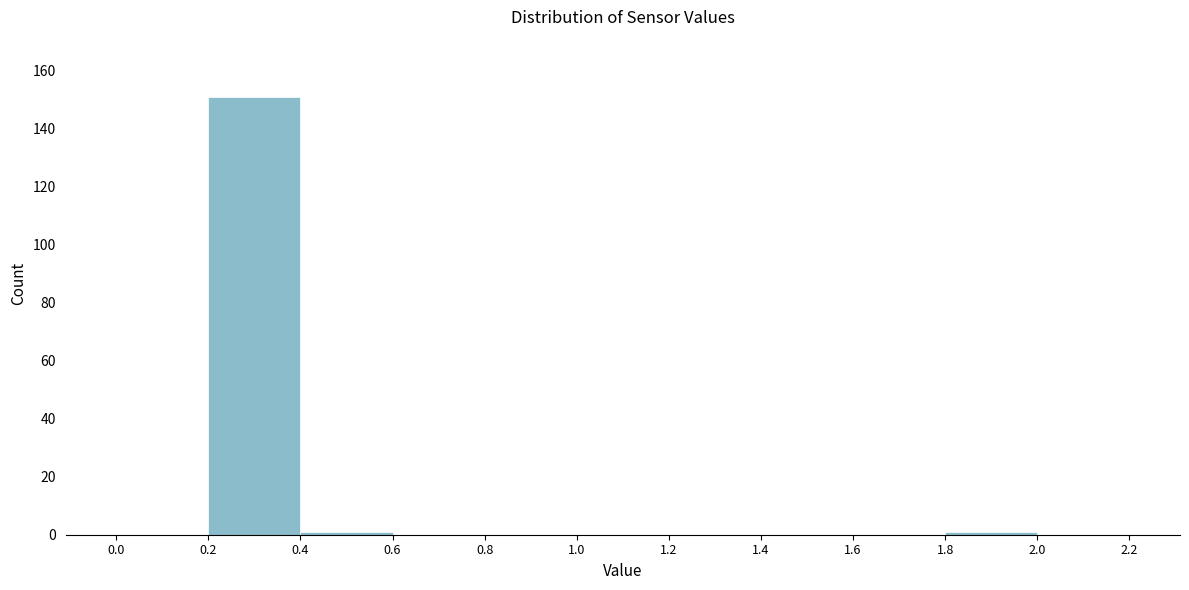

Which range on the x-axis has the tallest bar?

0.2 to 0.4